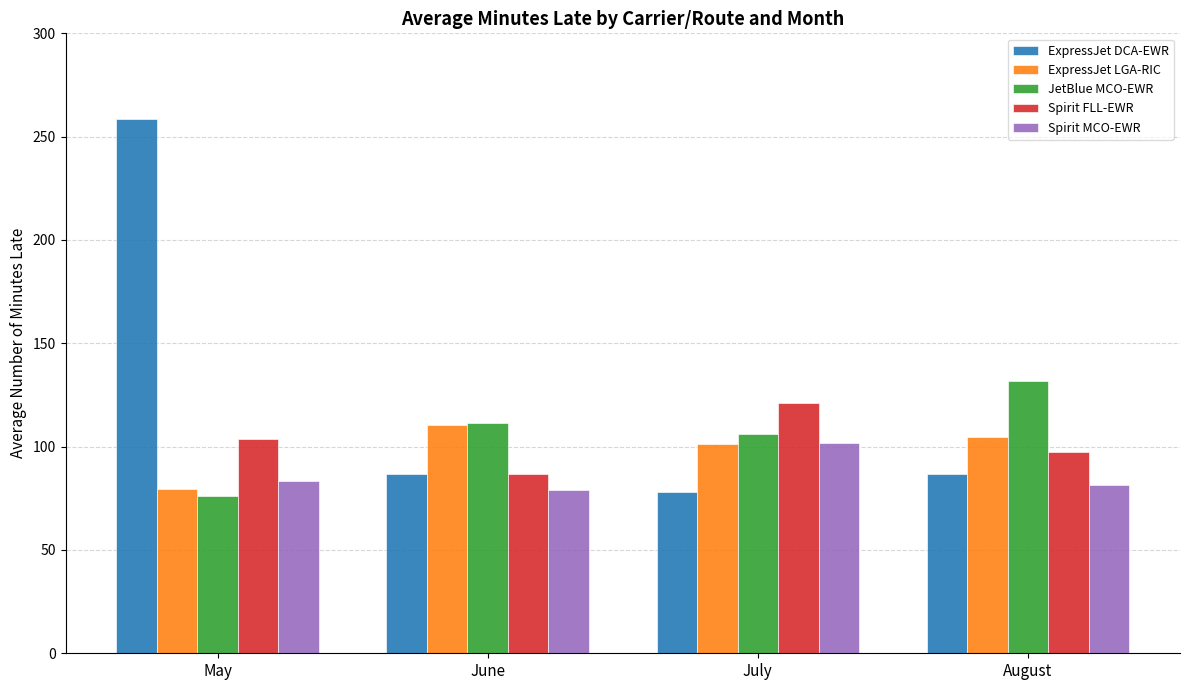

What is the value of the ExpressJet DCA-EWR bar at the 2nd from the left?

86.7